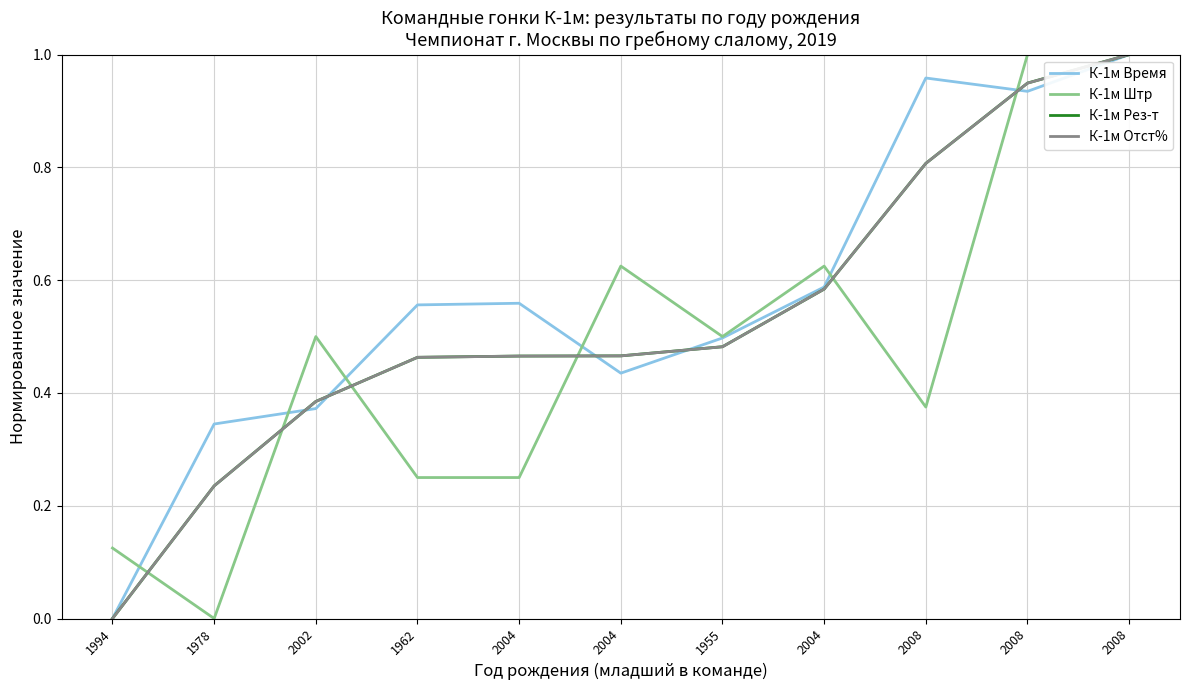

At which category is the sum across all series the highest?

2008